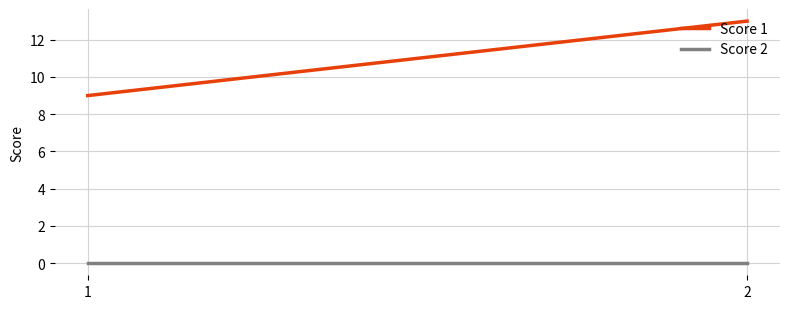

What is the total value across all series at 2?

13